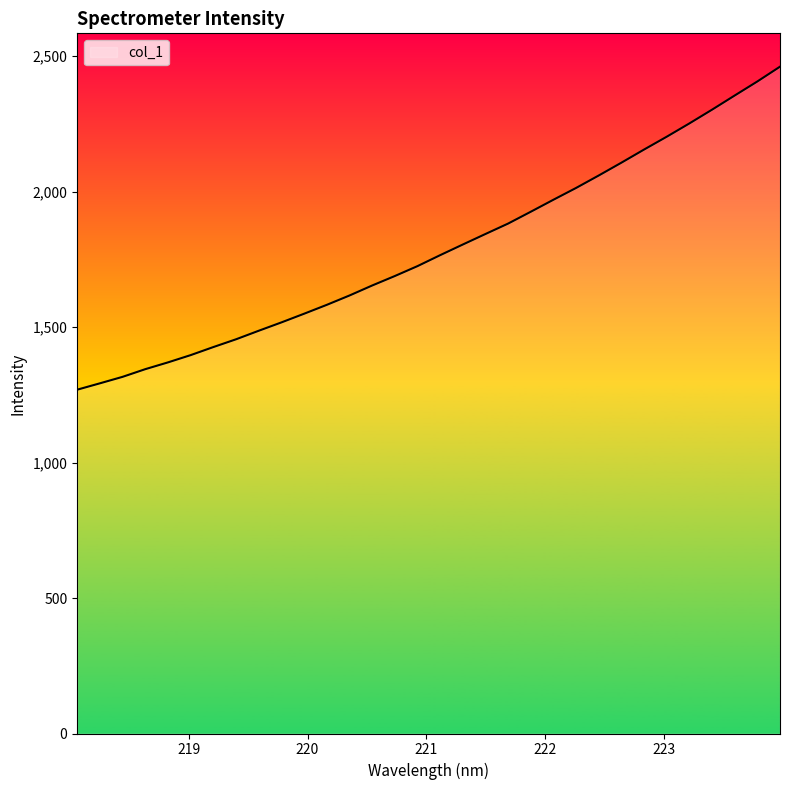

What is the difference between the maximum and minimum values?

1192.2